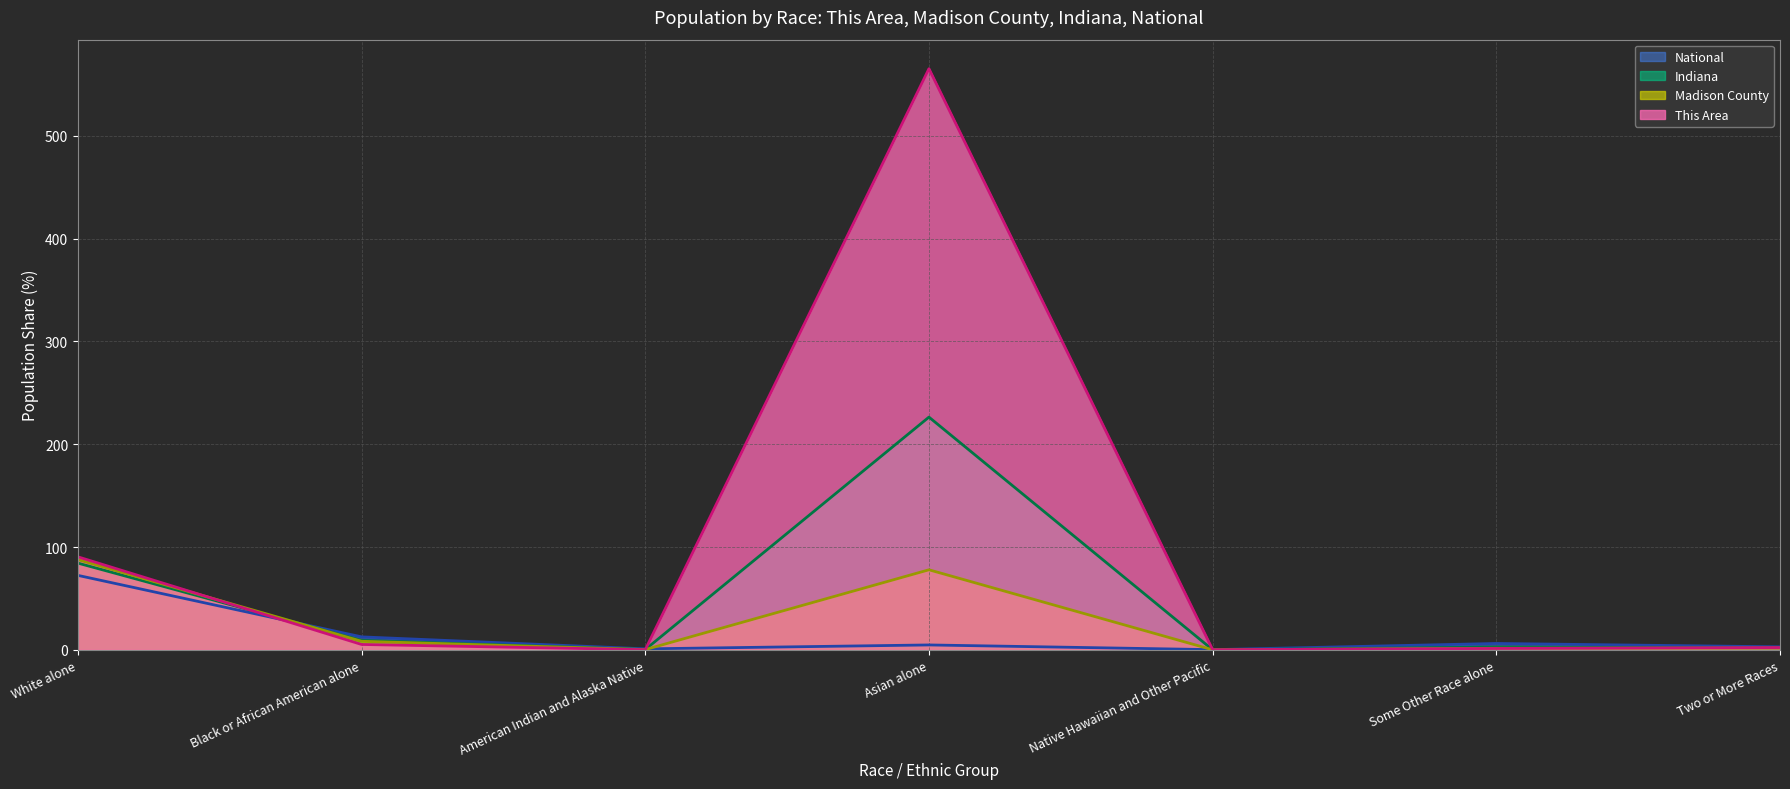

True or false: National (line) has more than 0 points higher than both neighbors.

True